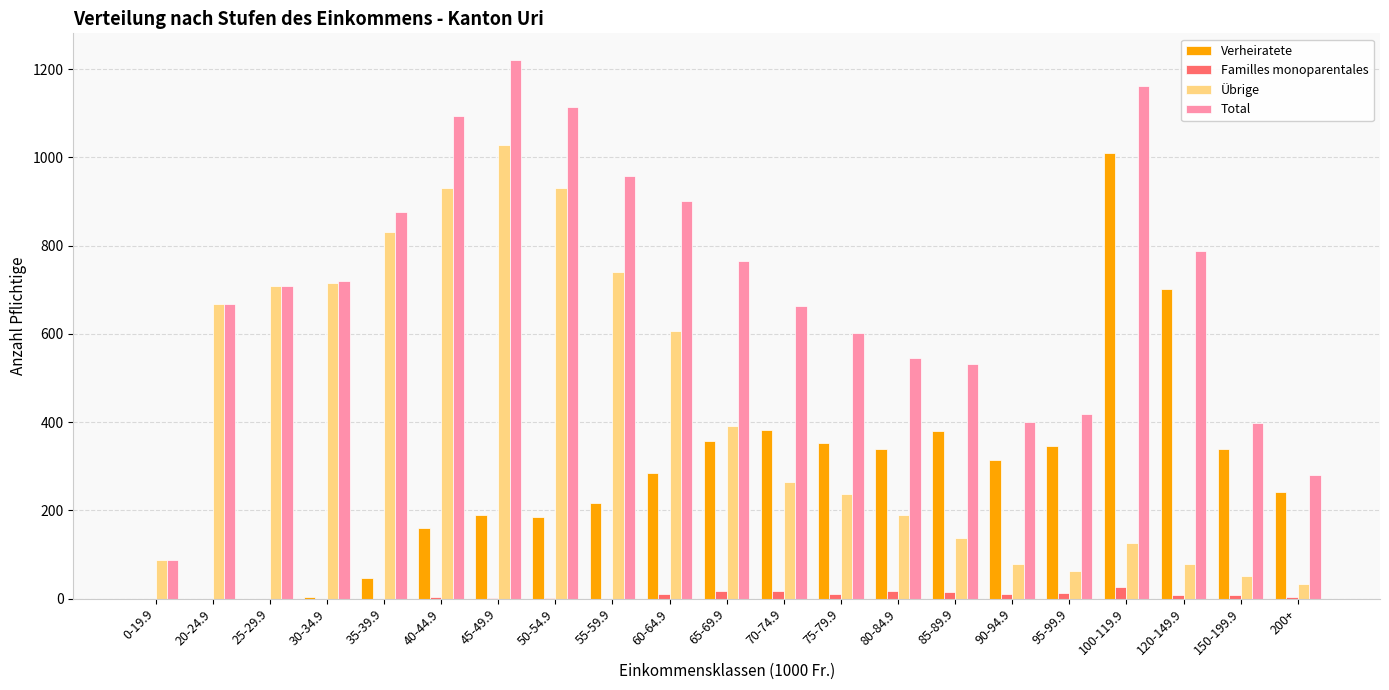

How many categories are shown in the chart?

21